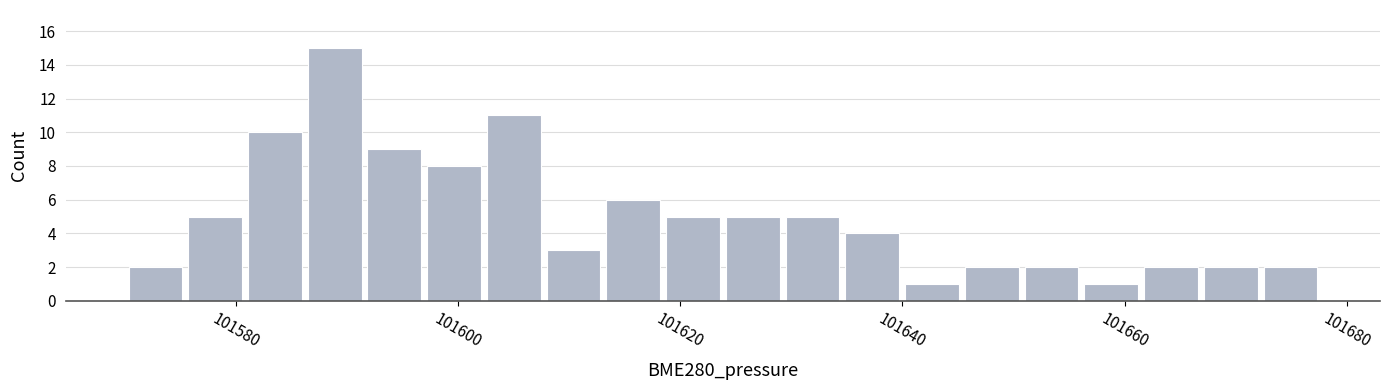

Read against the x-axis, roughly where is the centre of the tallest bar?

101588